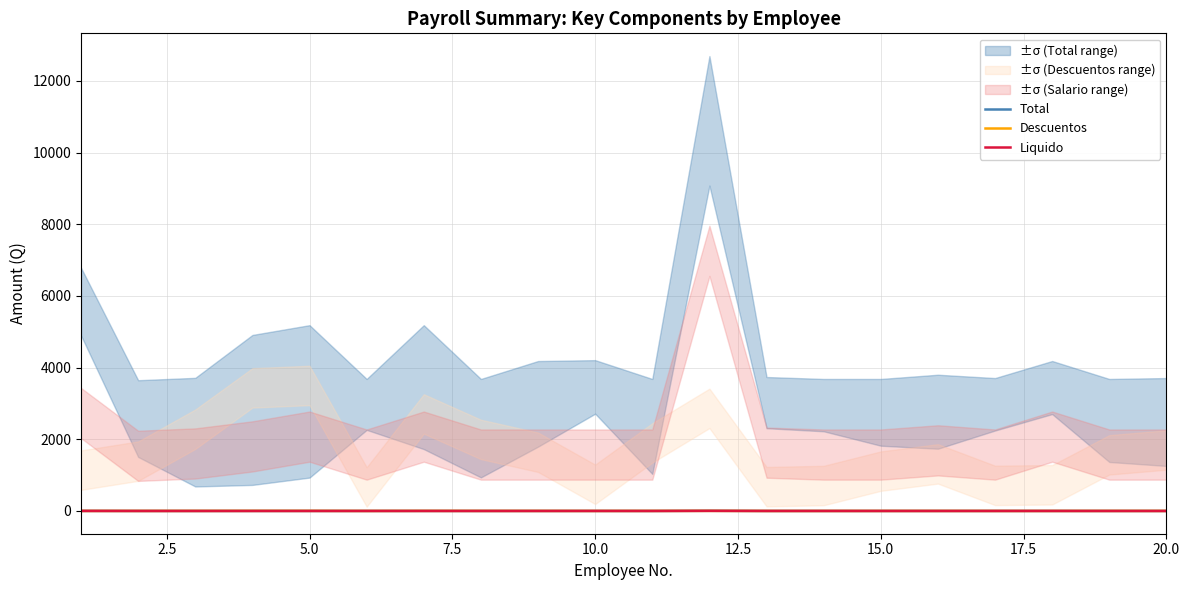

What is the difference between the second highest and second lowest values in the Liquido series?

1.7